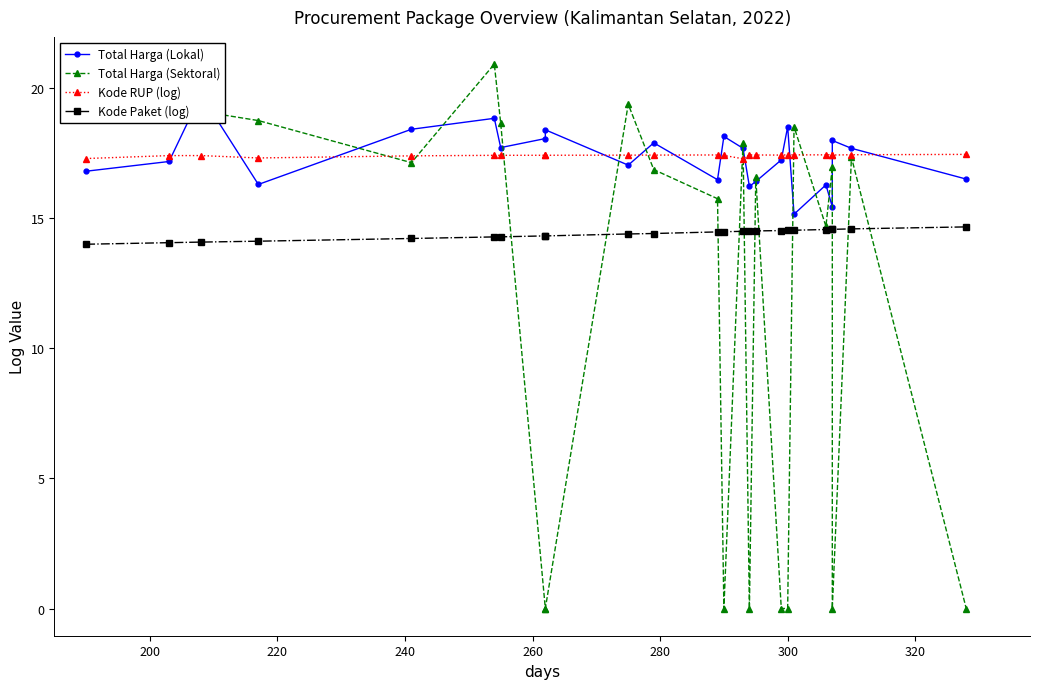

True or false: Kode Paket (log) and Kode RUP (log) cross at least once.

False